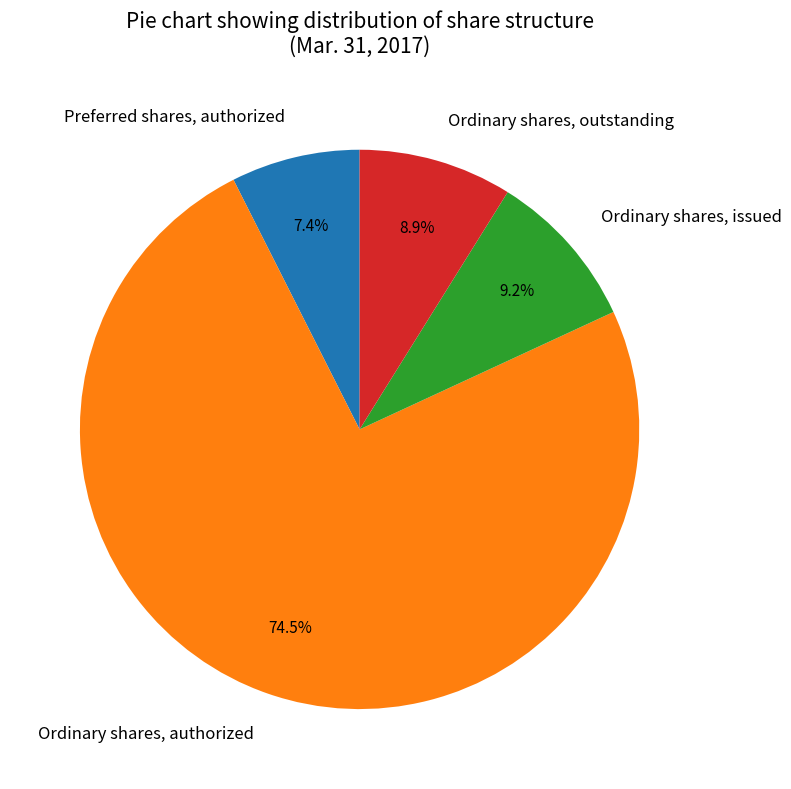

What portion of the pie excludes Ordinary shares, outstanding?

91.1%